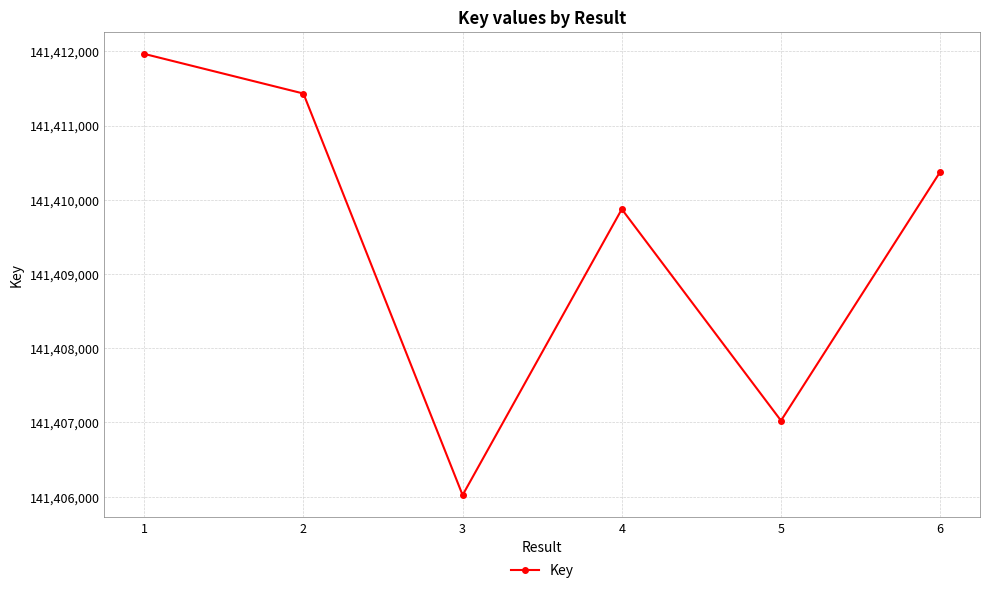

What is the ratio of the value at 1 to the value at 2?

1.0